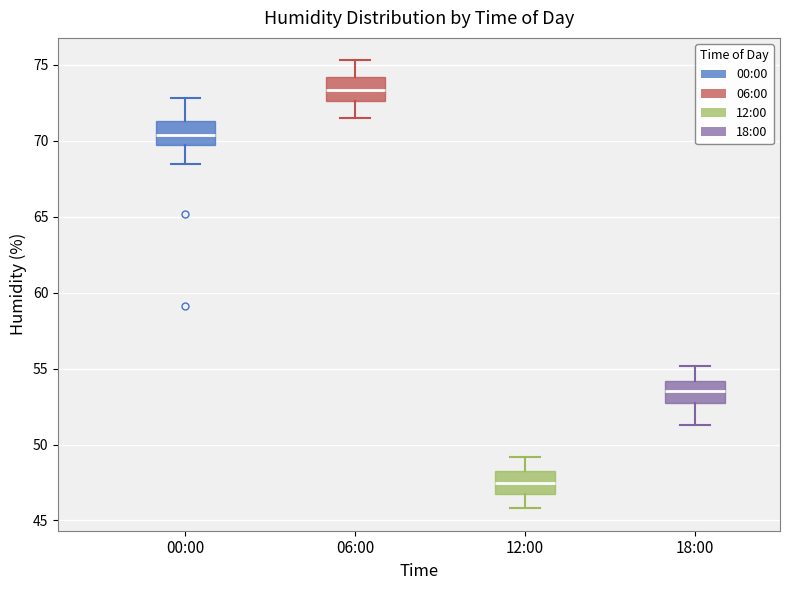

Which box's median line is the lowest?

12:00